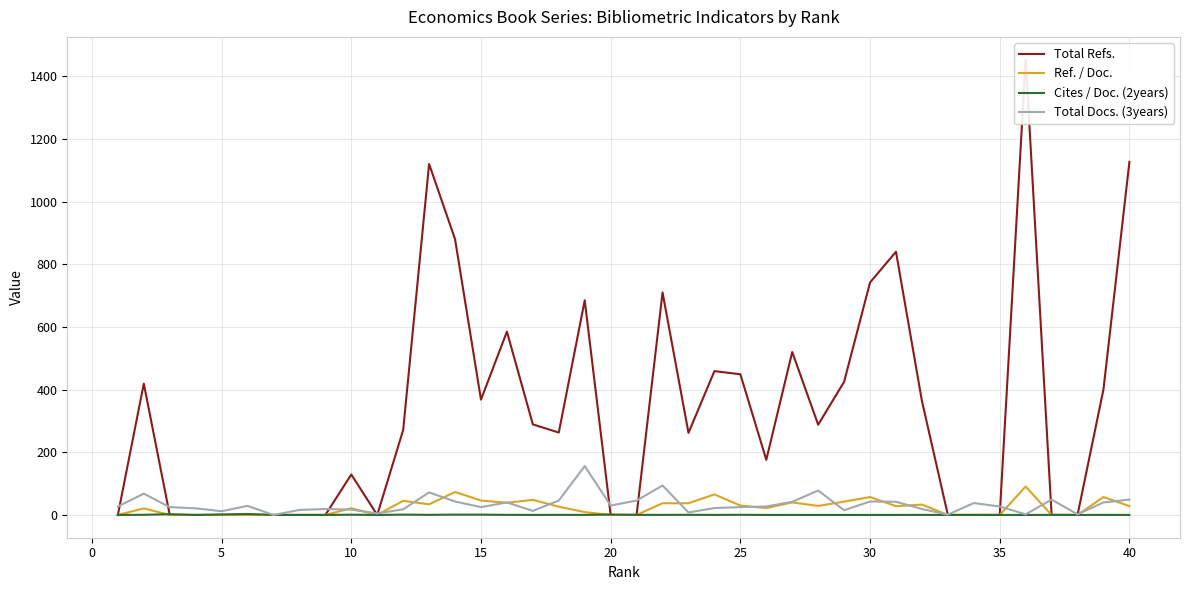

What is the difference between the maximum and minimum values in the Total Refs. series?

1453.0